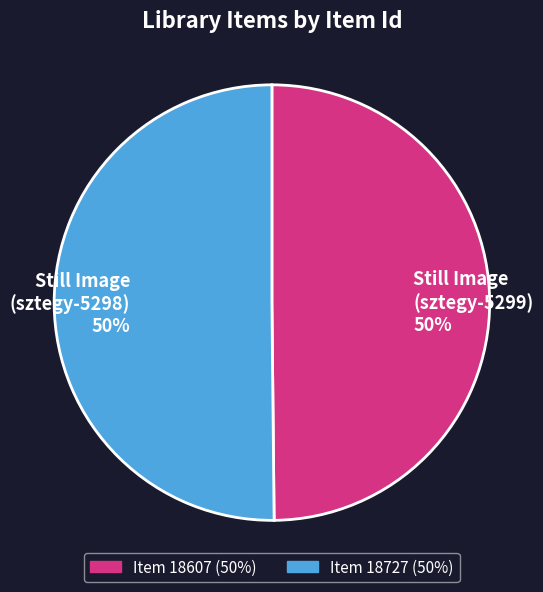

Do Still Image (sztegy-5298) 50% and Still Image (sztegy-5299) 50% together represent more than half of the pie?

Yes